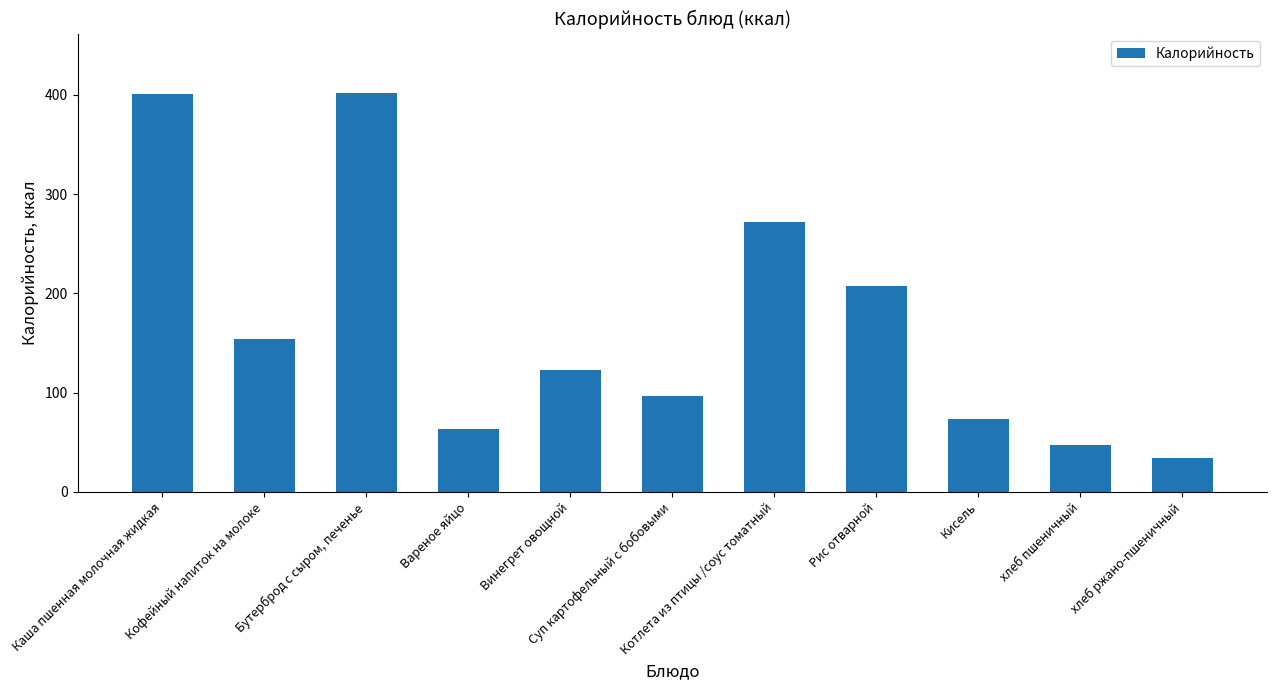

How many values are below 123?

5